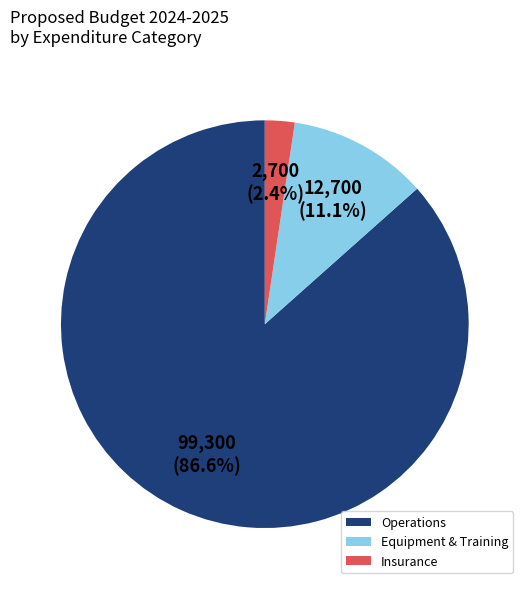

Rank the categories by value from lowest to highest.

Insurance, Equipment & Training, Operations